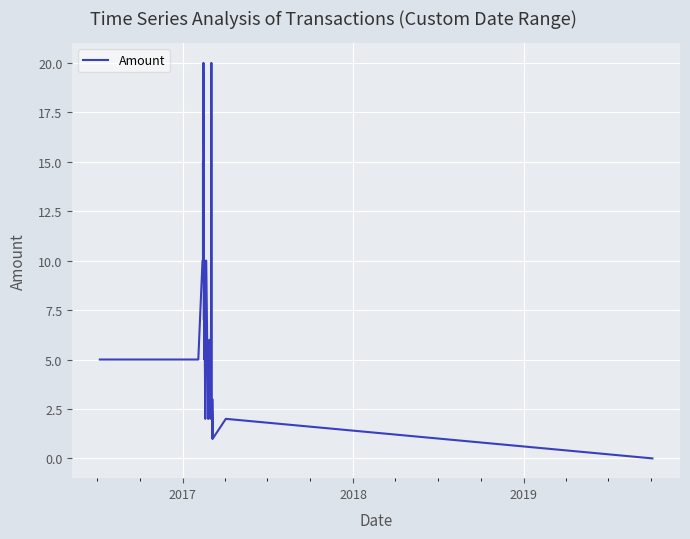

True or false: the data shows 31.2 at 28.

False